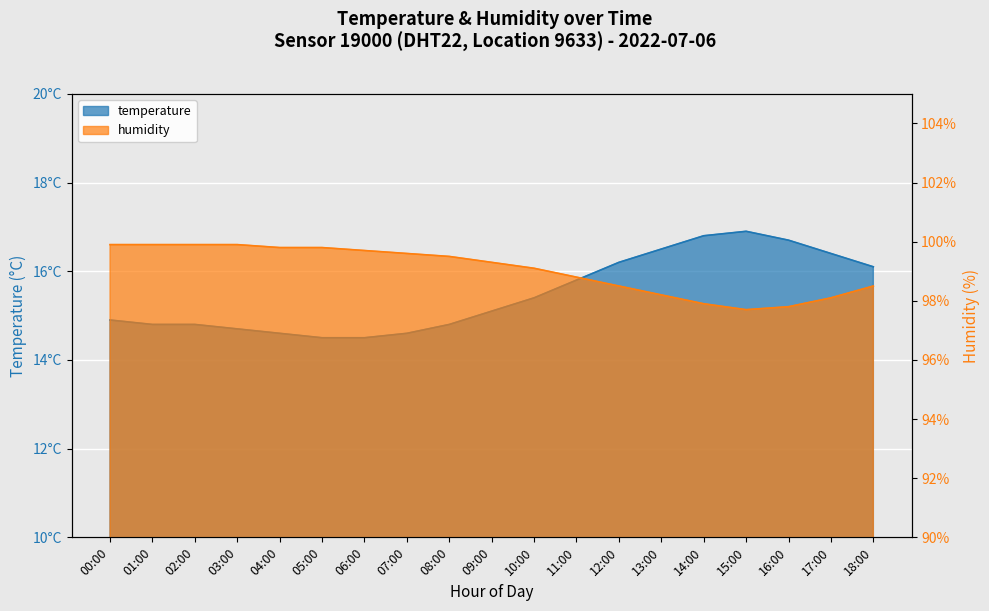

At how many categories does at least one series exceed 55?

19